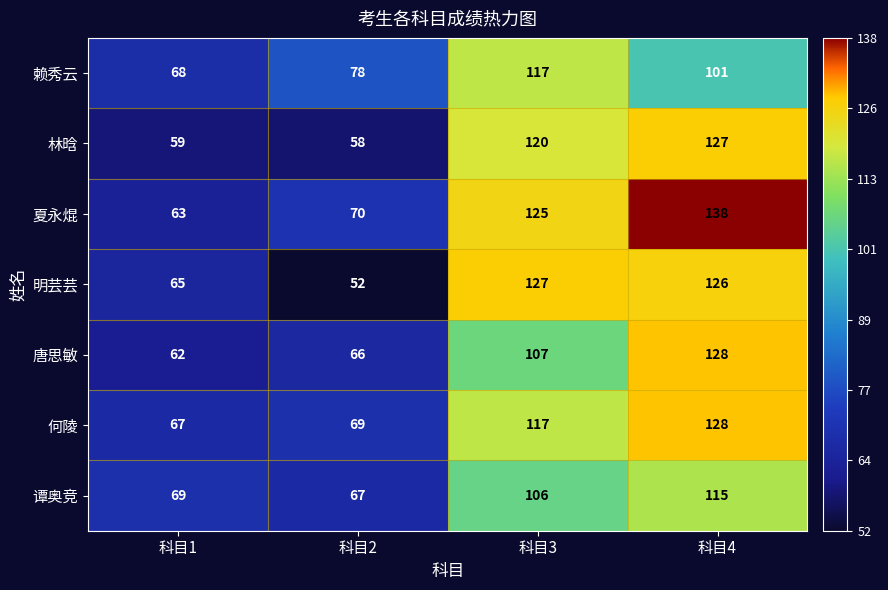

Where is 谭奥竞 nearest to the value 91?

科目3